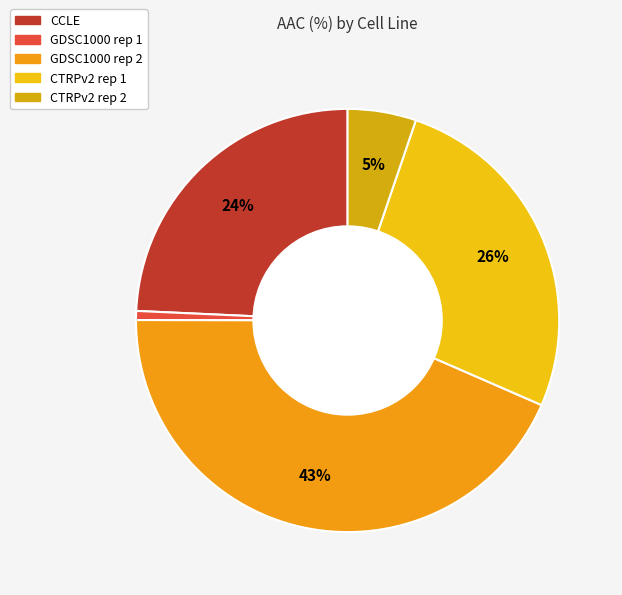

Count the number of slices in the pie.

5